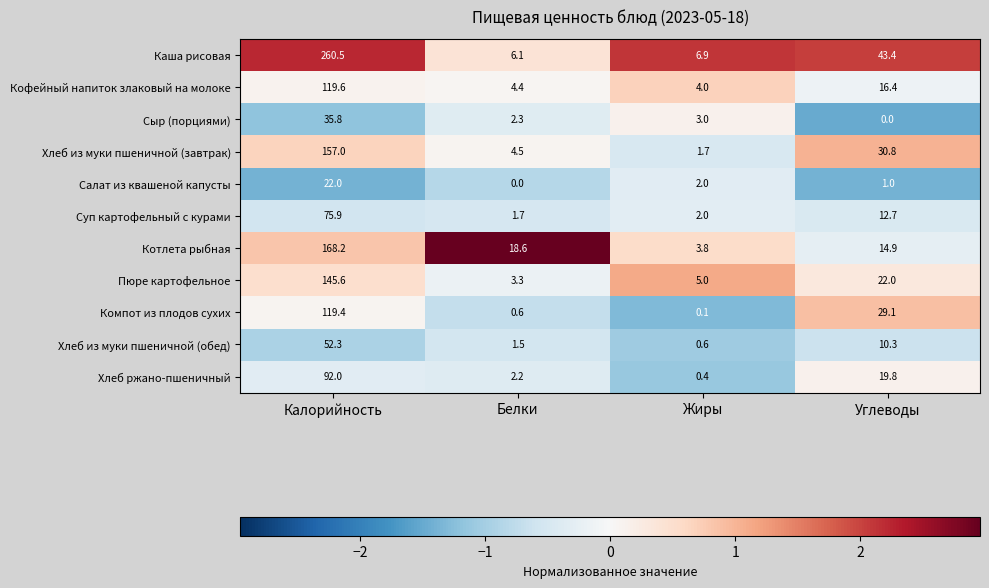

What is the maximum value for Хлеб из муки пшеничной (завтрак)?

157.0